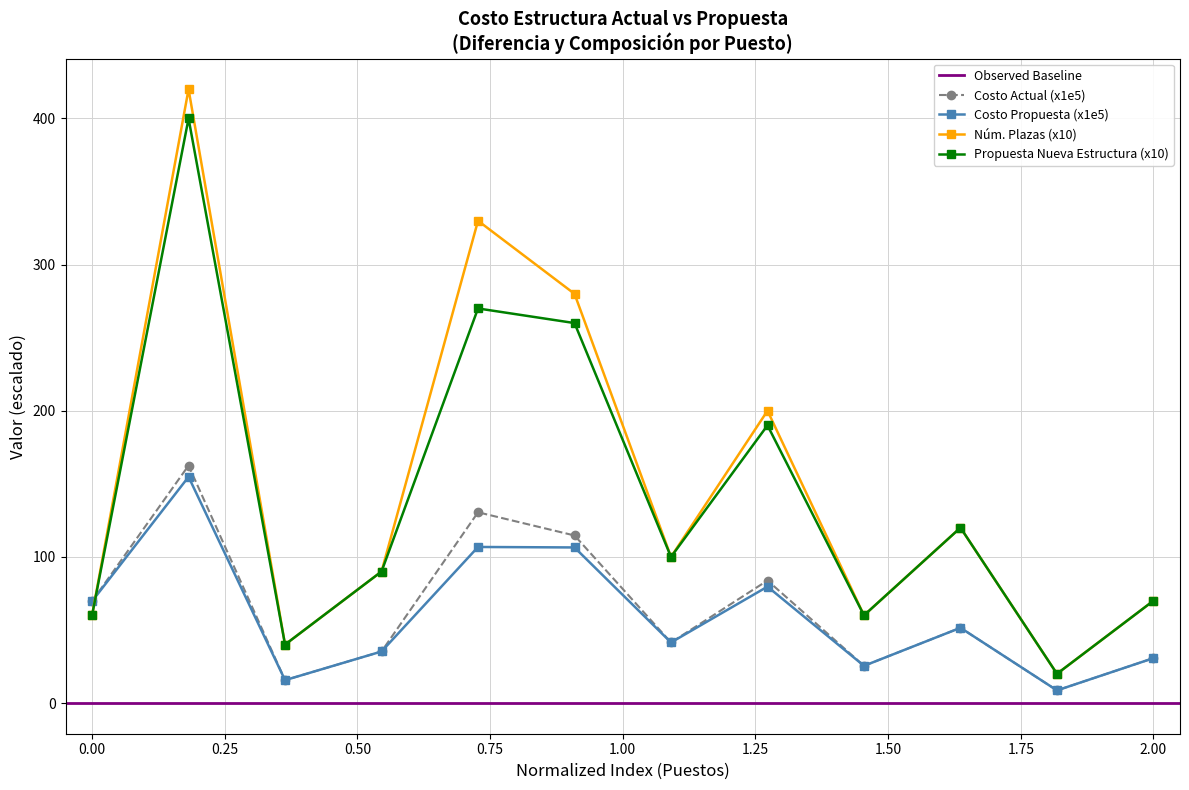

True or false: Costo Propuesta (x1e5) and Núm. Plazas (x10) cross at least once.

True